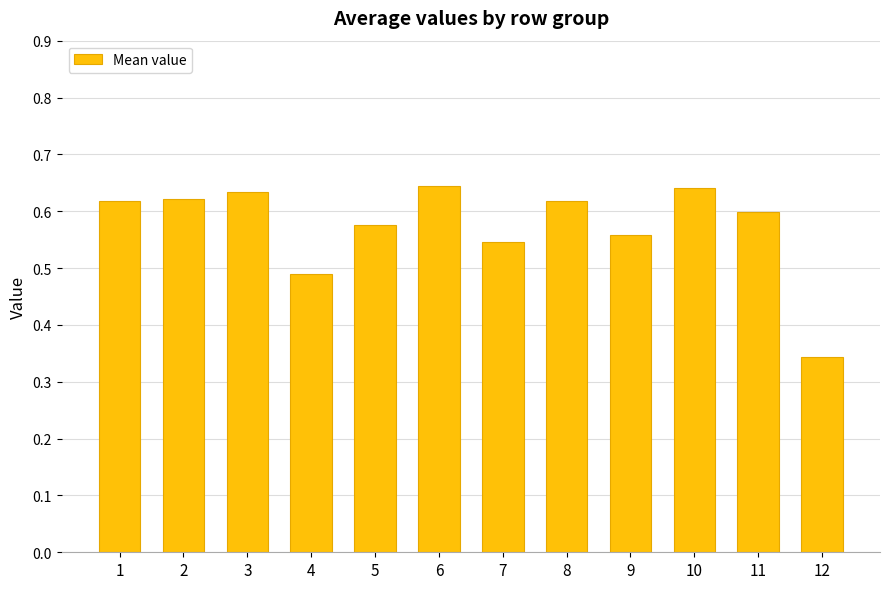

Which has a higher value, 10 or 2?

10